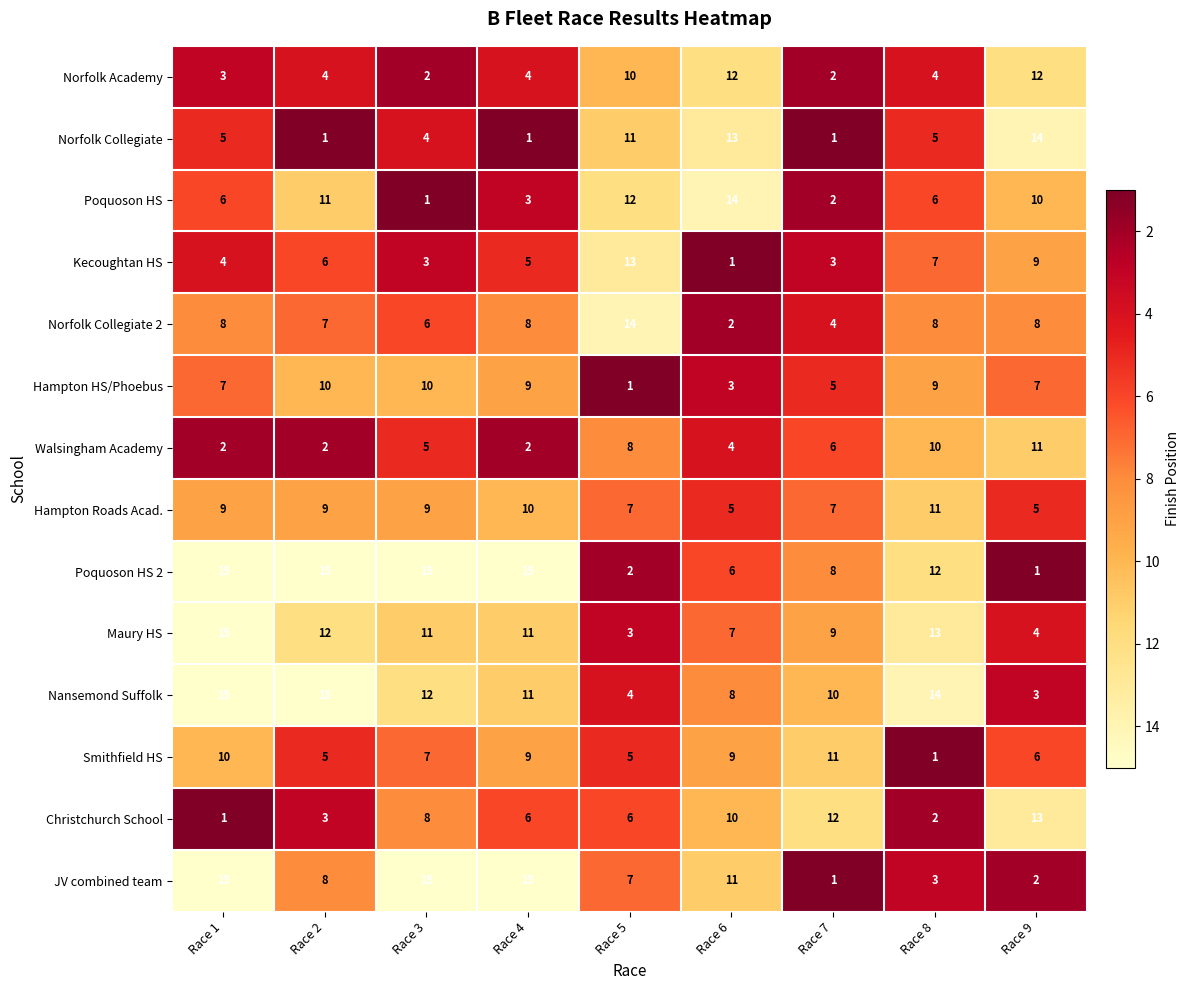

Is it true that Kecoughtan HS equals 4 at Race 3?

False